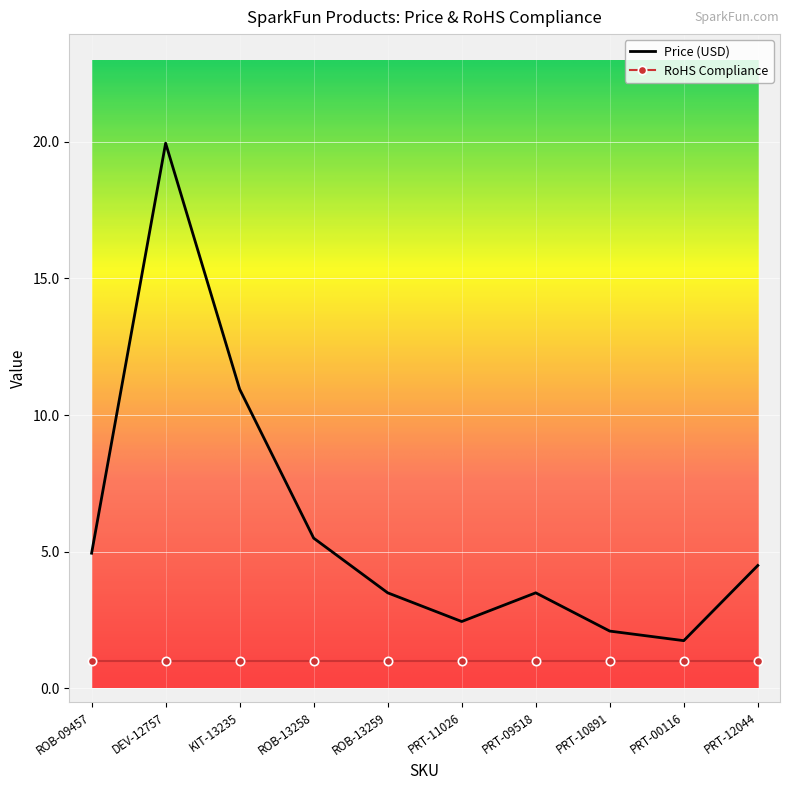

What is the minimum value shown in the chart?

1.0